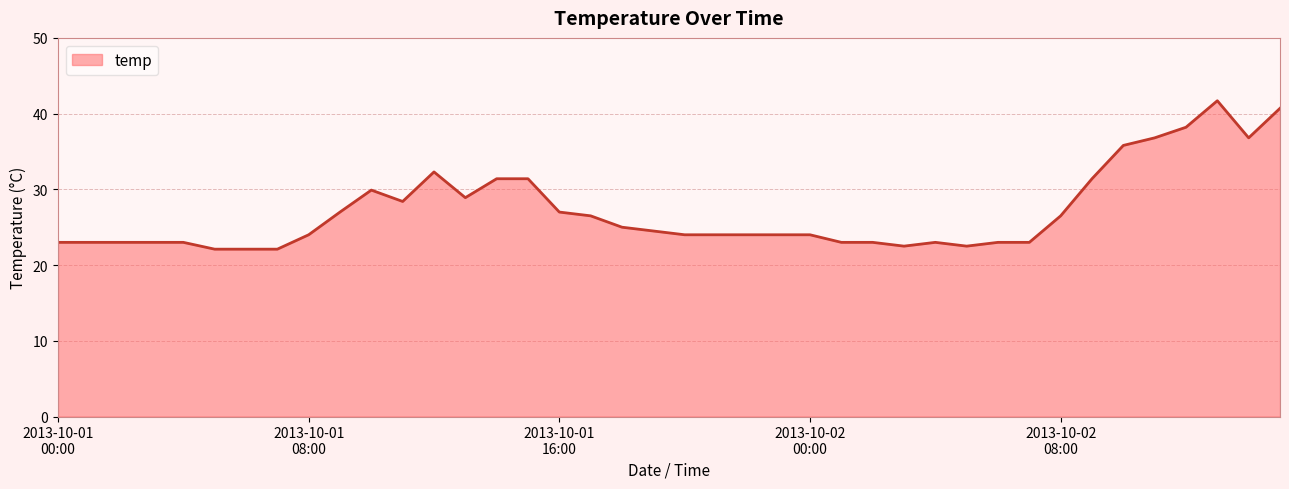

Does the chart have visible grid lines?

Yes